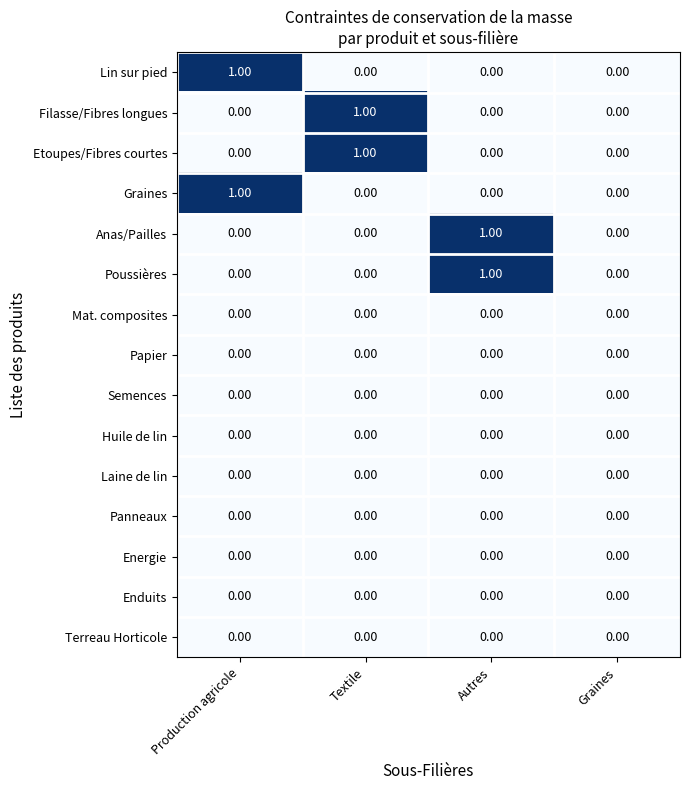

Rank the series by their maximum value, from lowest to highest.

Mat. composites, Papier, Semences, Huile de lin, Laine de lin, Panneaux, Energie, Enduits, Terreau Horticole, Lin sur pied, Filasse/Fibres longues, Etoupes/Fibres courtes, Graines, Anas/Pailles, Poussières